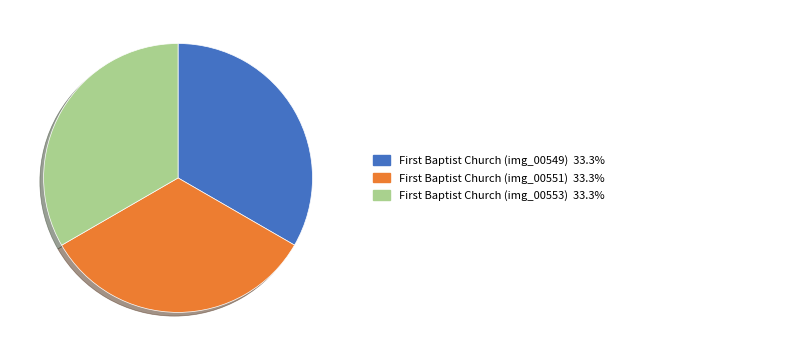

Does any single category account for the majority?

No